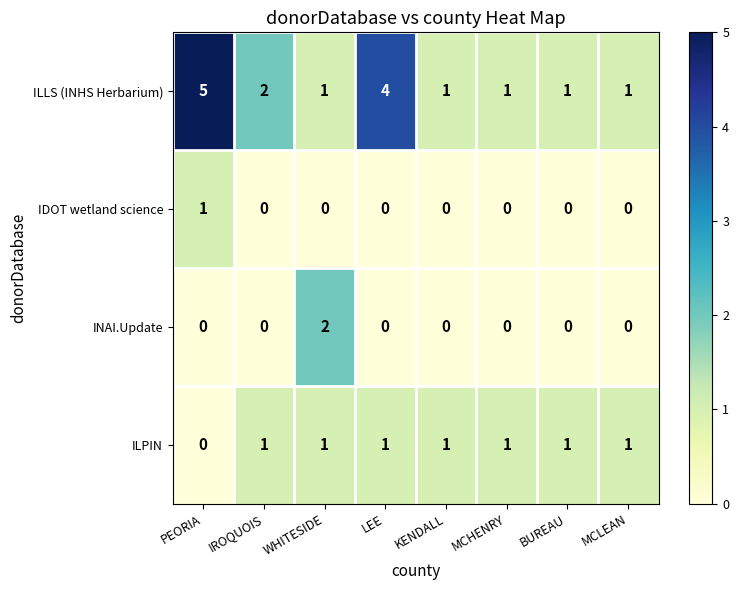

Which series has the largest range (max minus min)?

ILLS (INHS Herbarium)